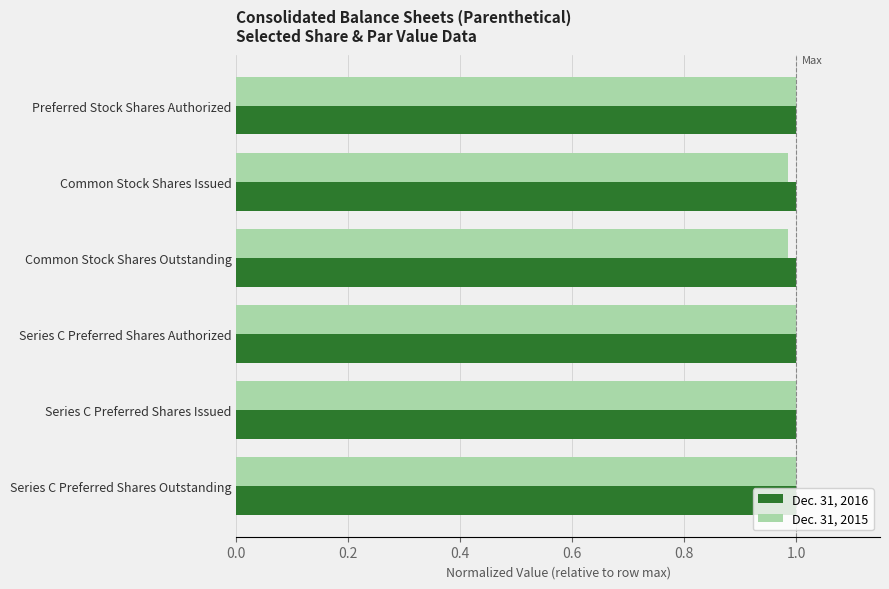

What is the sum of all Dec. 31, 2016 values?

6.0